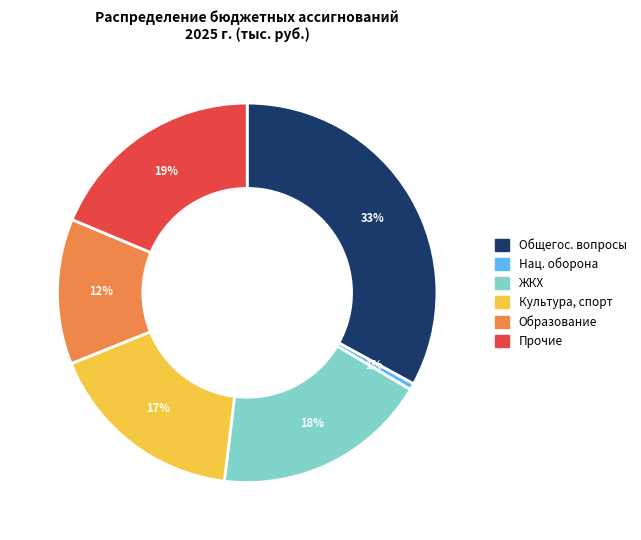

To the nearest percent, what is the average slice percentage?

17%